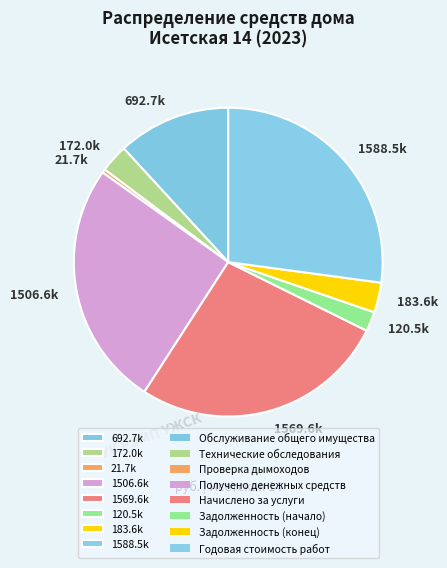

Which slice is the smallest?

21.7k